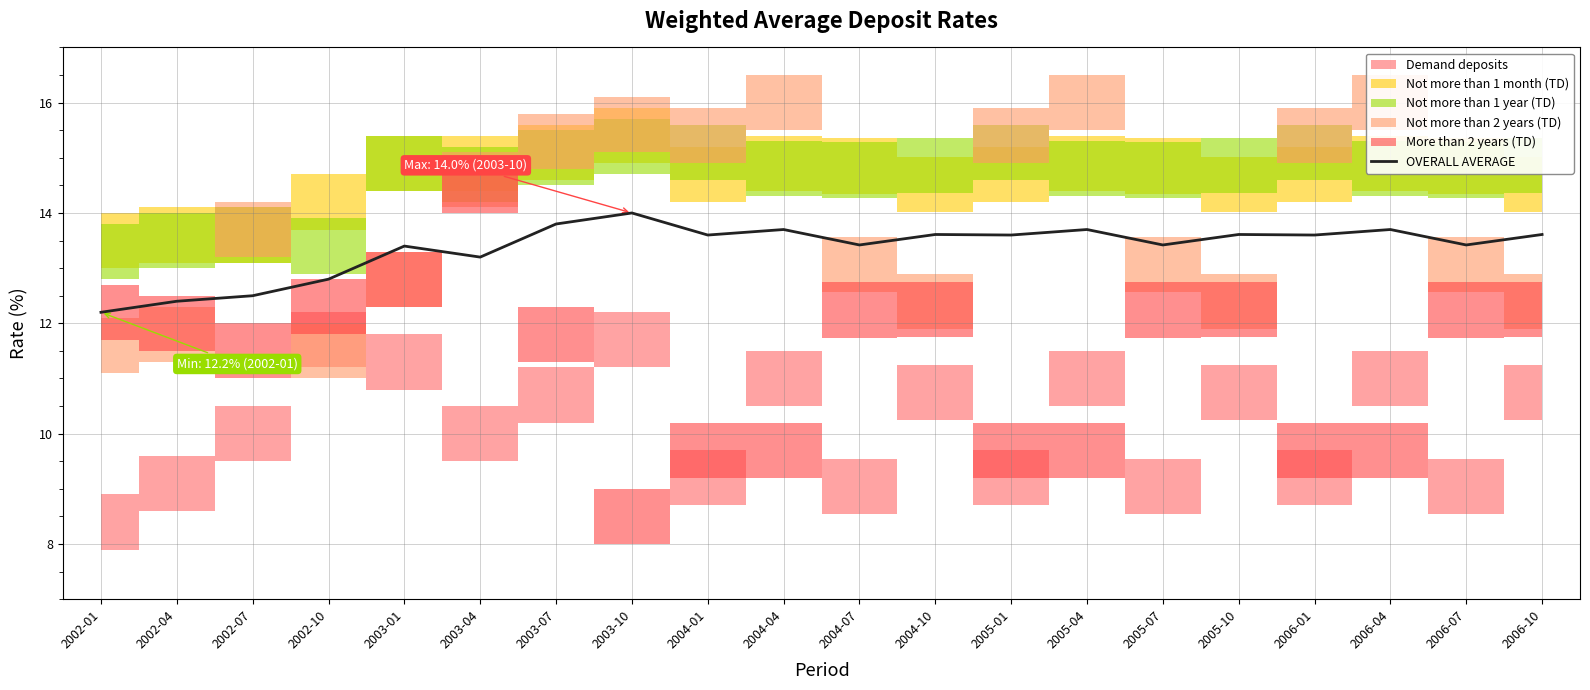

What is the label of the 7th point from the left?

2003-07